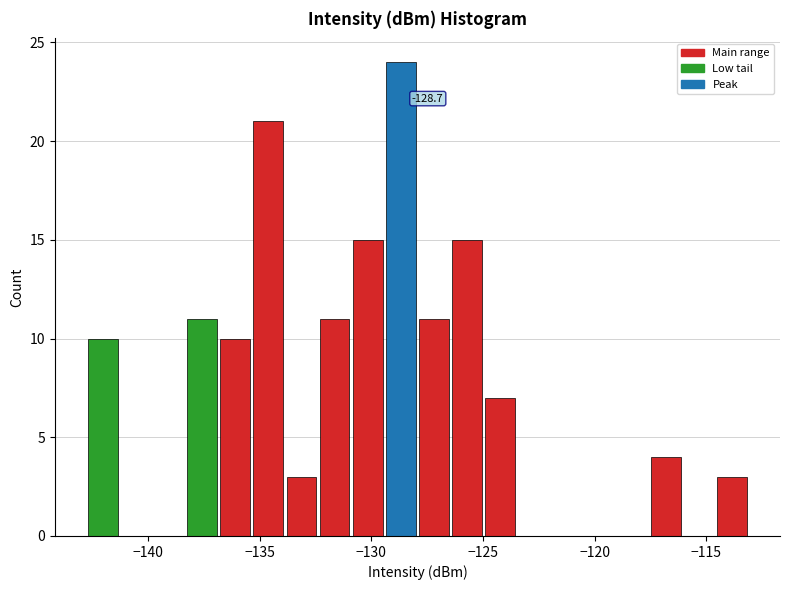

Read against the x-axis, roughly where is the centre of the tallest bar?

-128.5